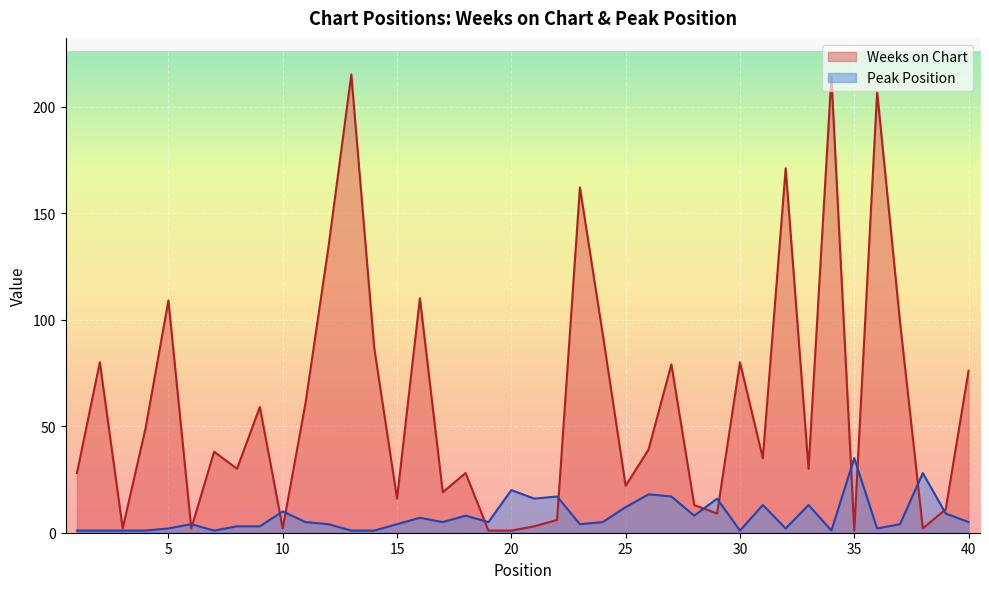

At how many categories does at least one series exceed 182?

3